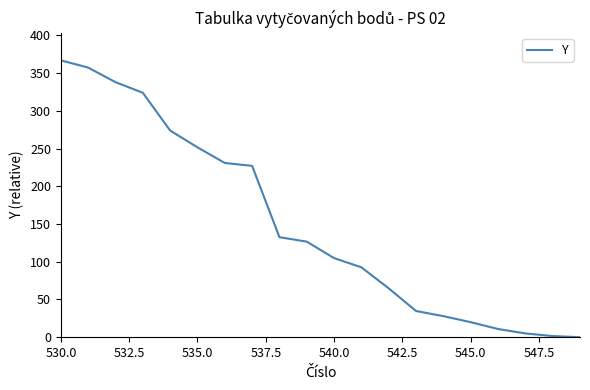

What is the difference between the maximum and minimum values?

366.9